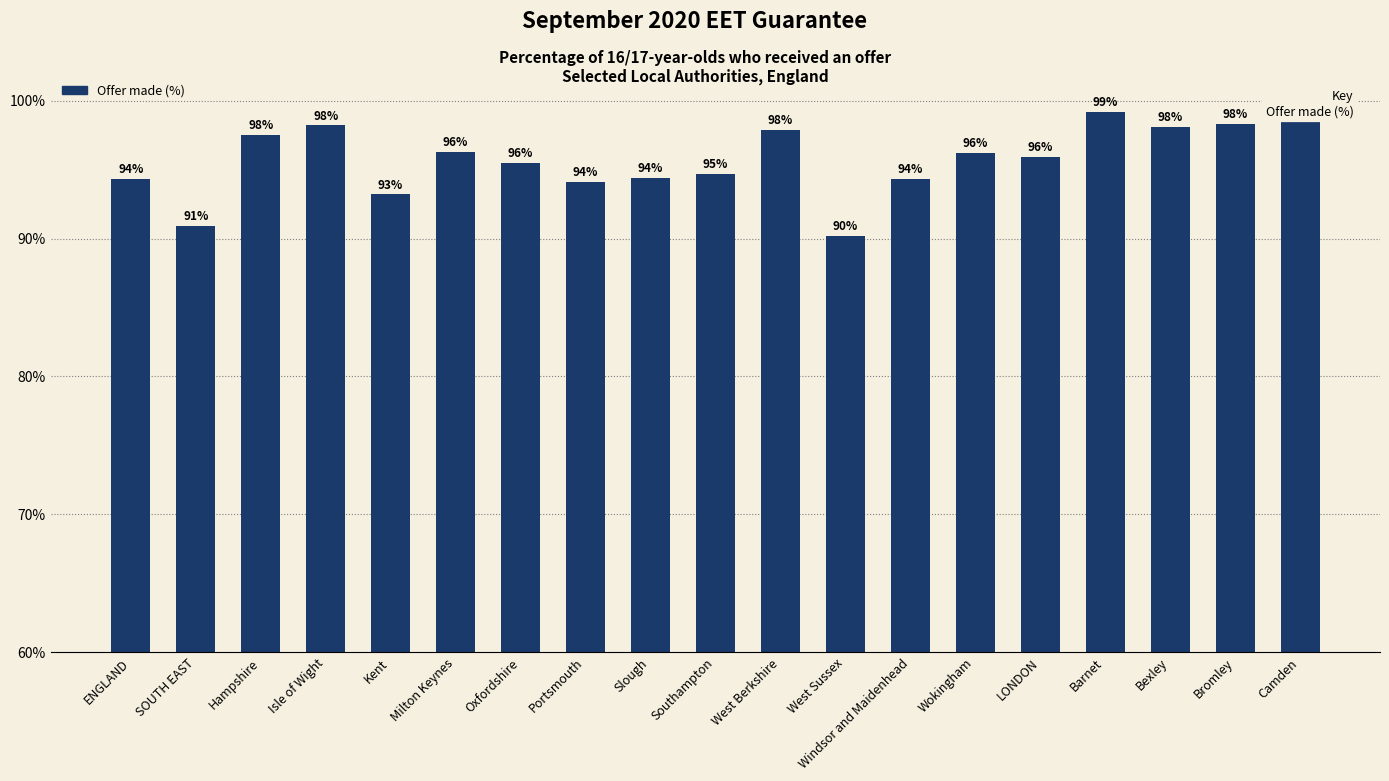

Is it true that the value at LONDON is 1.0?

True